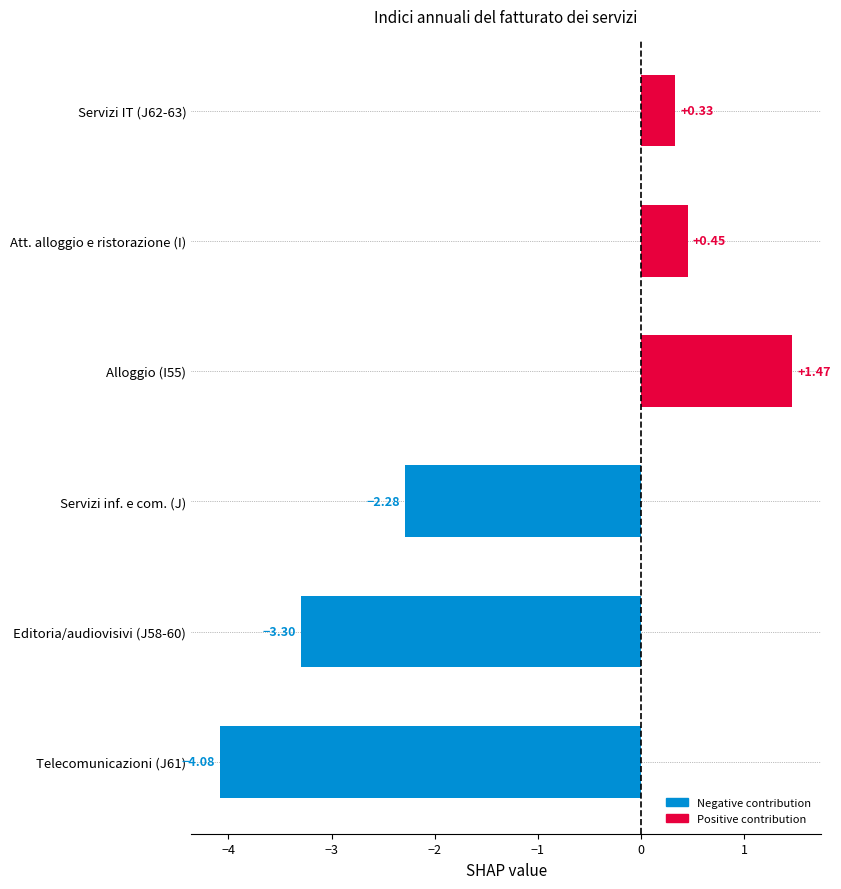

What is the change in value from Editoria/audiovisivi (J58-60) to Servizi inf. e com. (J)?

+1.0